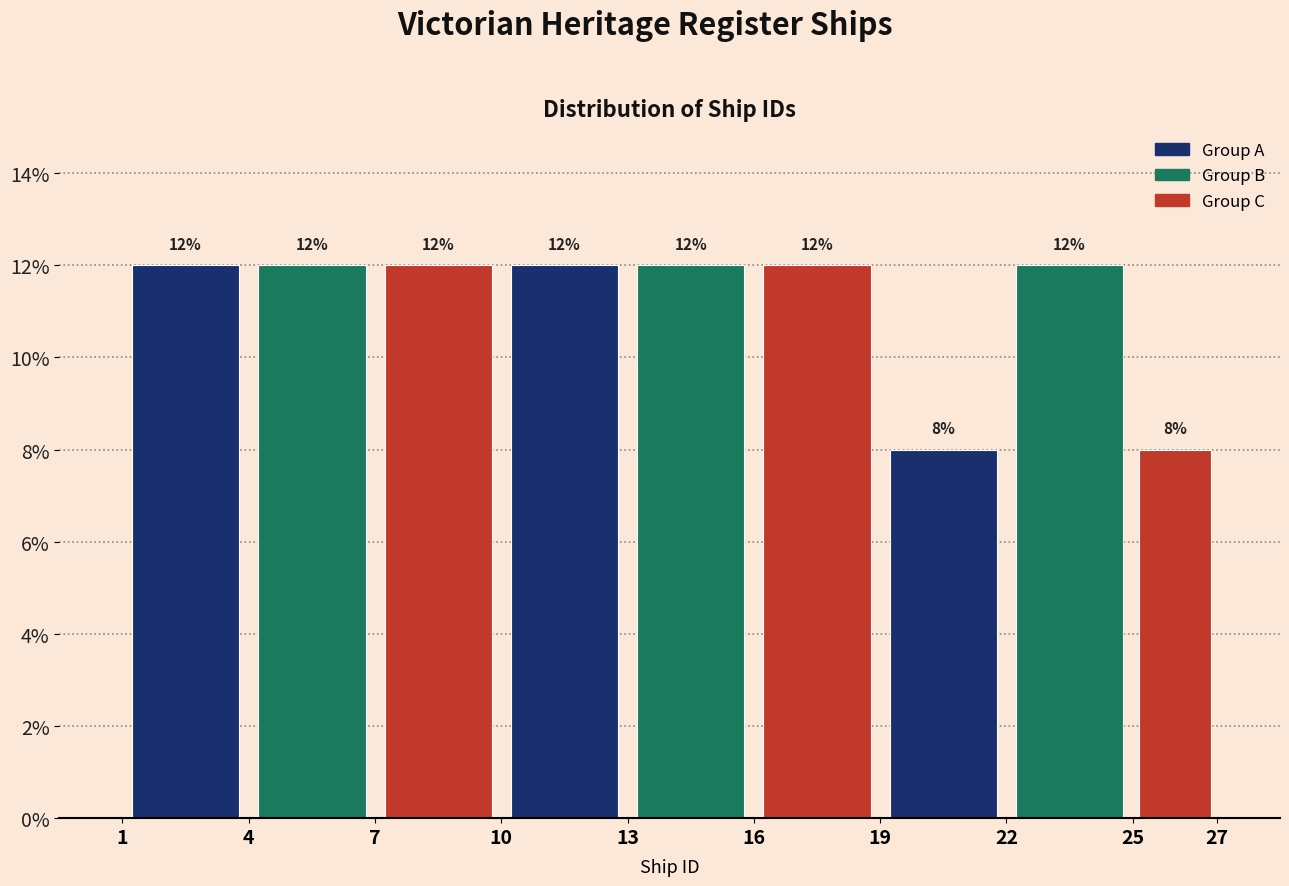

What is the height of the bar covering 13 to 16 on the x-axis?

12